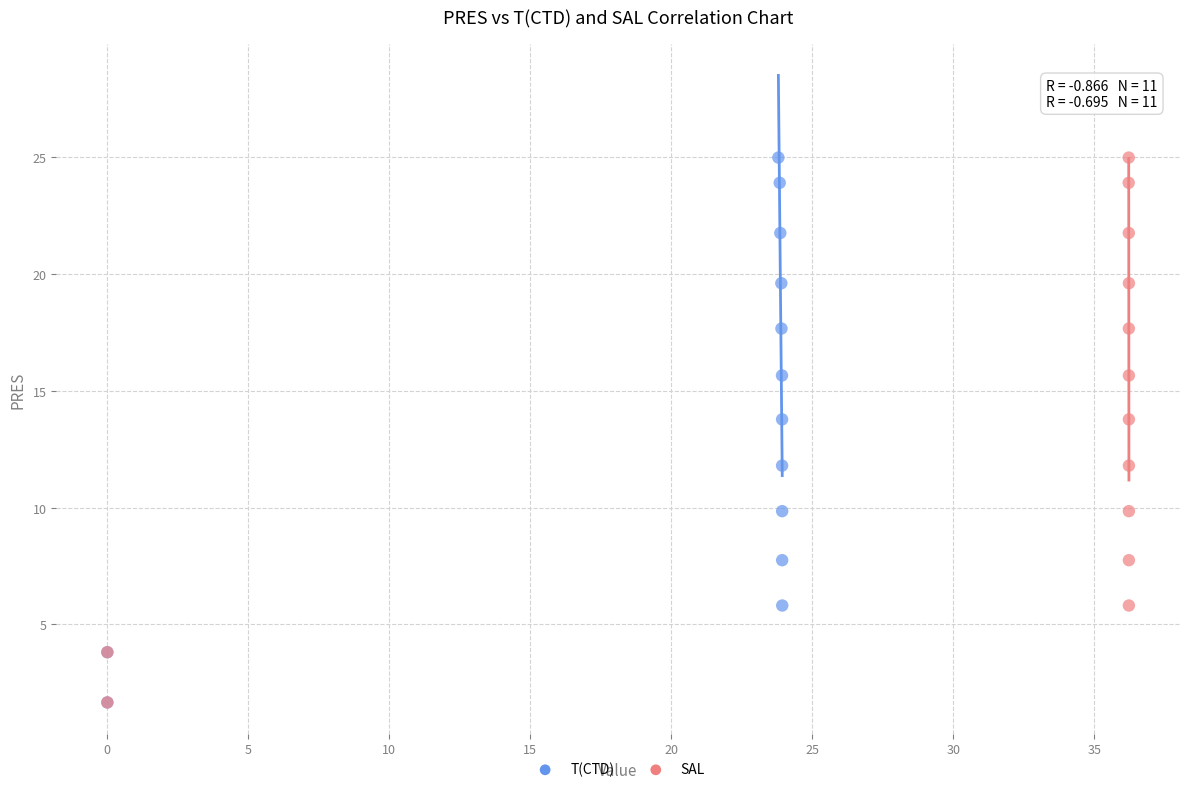

What are all the series names shown in the legend?

T(CTD), SAL